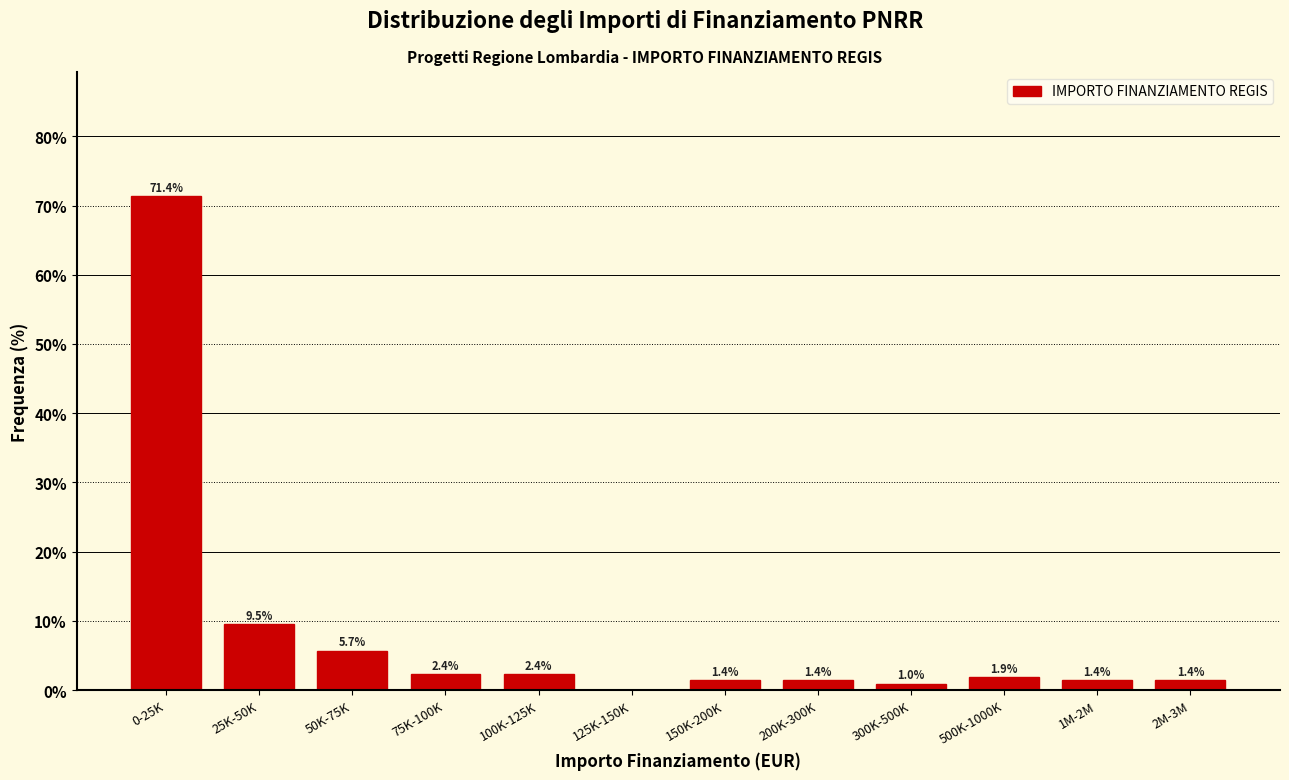

Reading left to right, list all the values displayed in this chart.

0-25K=71.4	25K-50K=9.5	50K-75K=5.7	75K-100K=2.4	100K-125K=2.4	125K-150K=0.0	150K-200K=1.4	200K-300K=1.4	300K-500K=1.0	500K-1000K=1.9	1M-2M=1.4	2M-3M=1.4